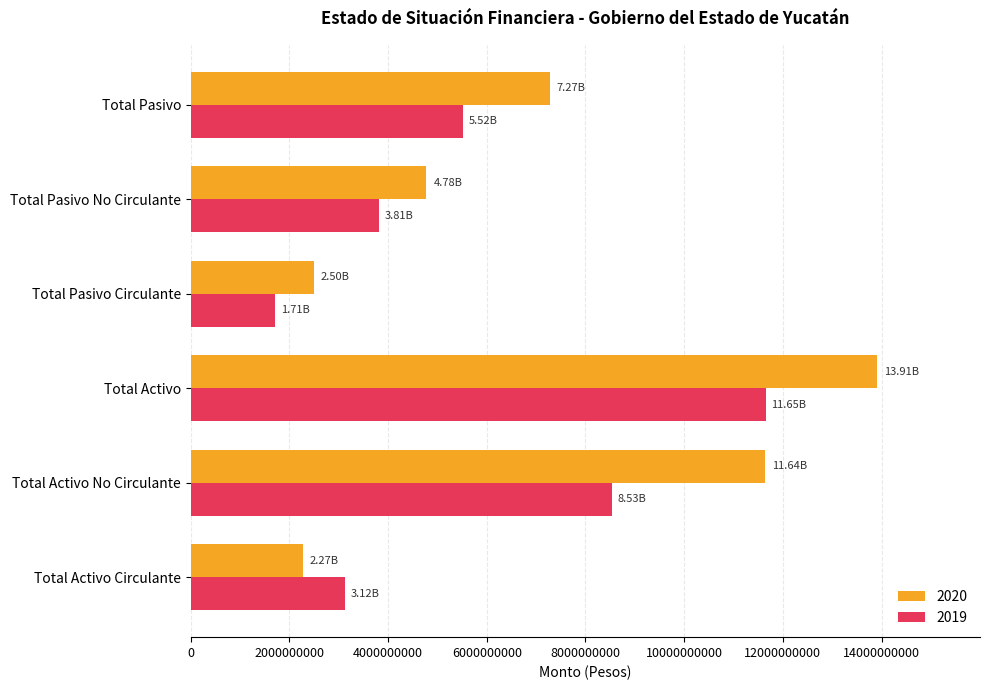

Where is 2019 nearest to the value 6681237108?

Total Pasivo